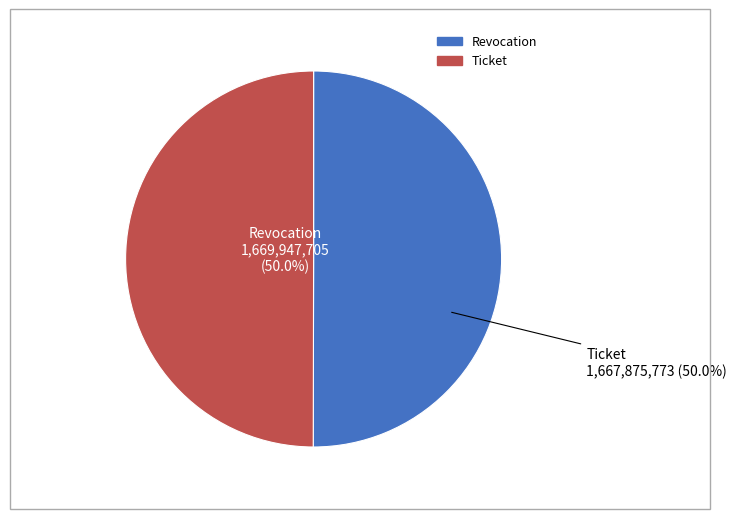

Approximately how many times larger is the value at Ticket compared to Revocation?

1.0